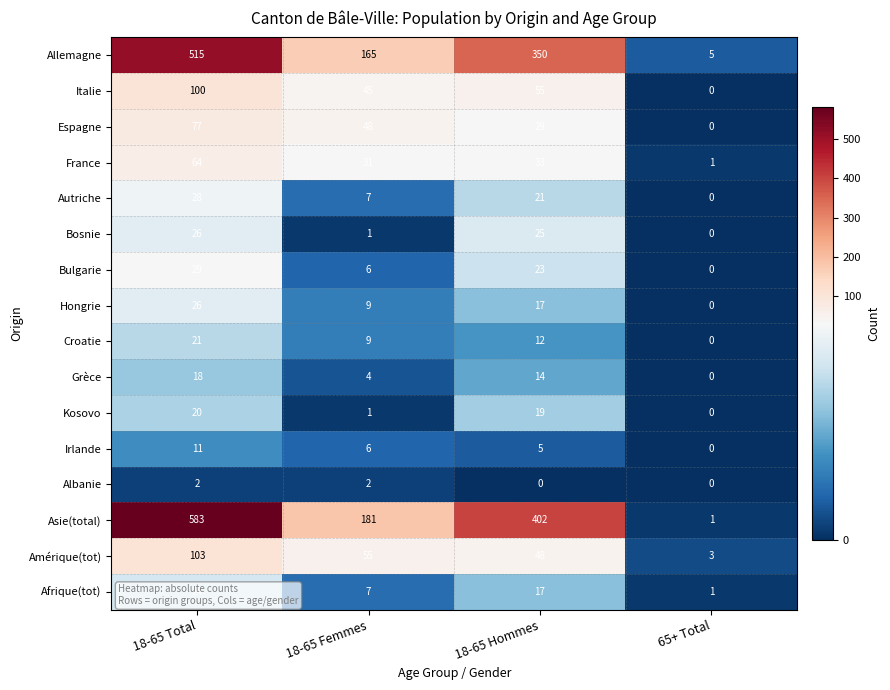

Which series changed the most between 18-65 Femmes and 18-65 Hommes?

Asie(total)